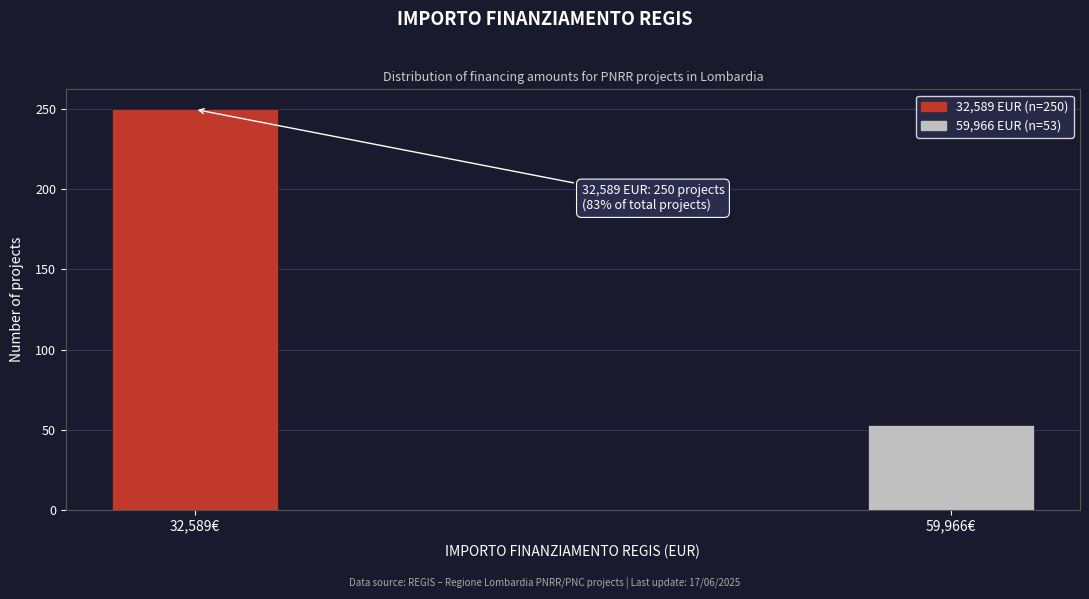

Reading left to right, list all the values displayed in this chart.

32,589€=250	59,966€=53